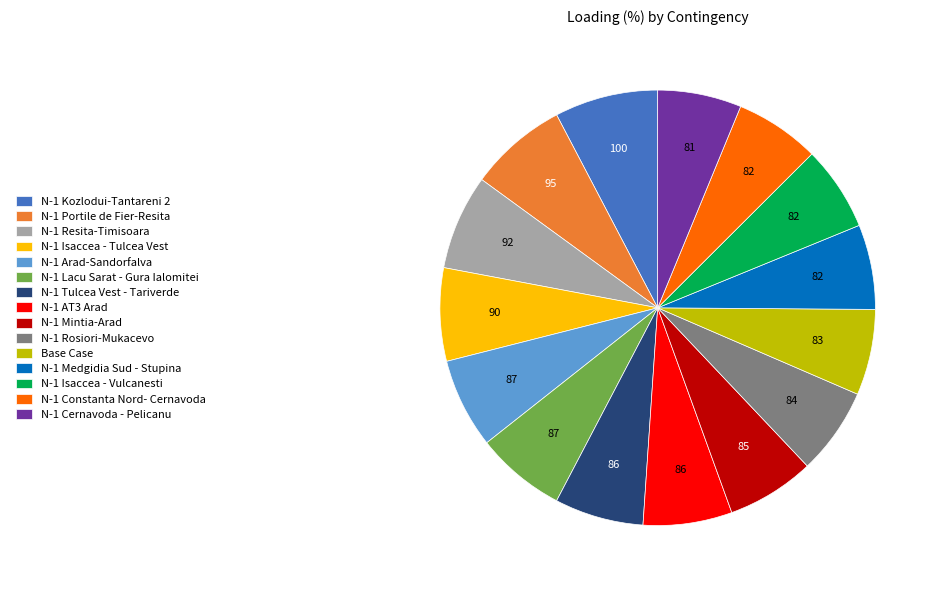

True or false: N-1 Kozlodui-Tantareni 2 accounts for 19% of the total.

False